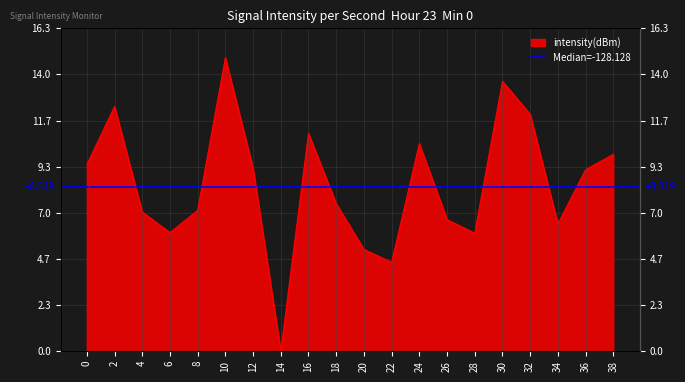

How many interior local valleys (lower than both neighbors) does the data have?

5